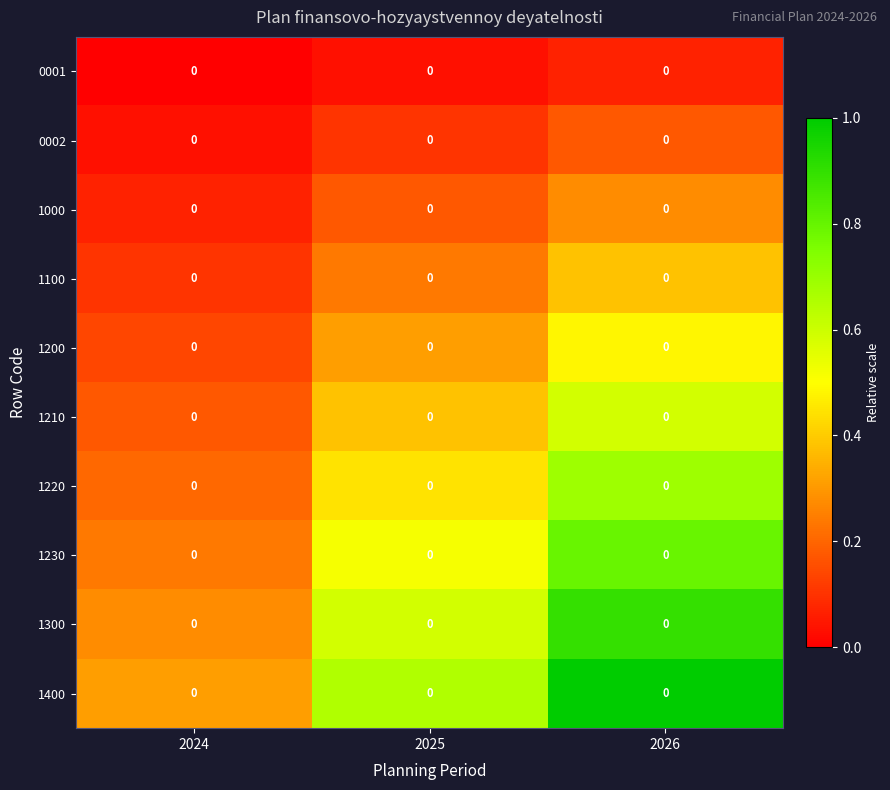

How many 0002 values are between 0 and 1?

3